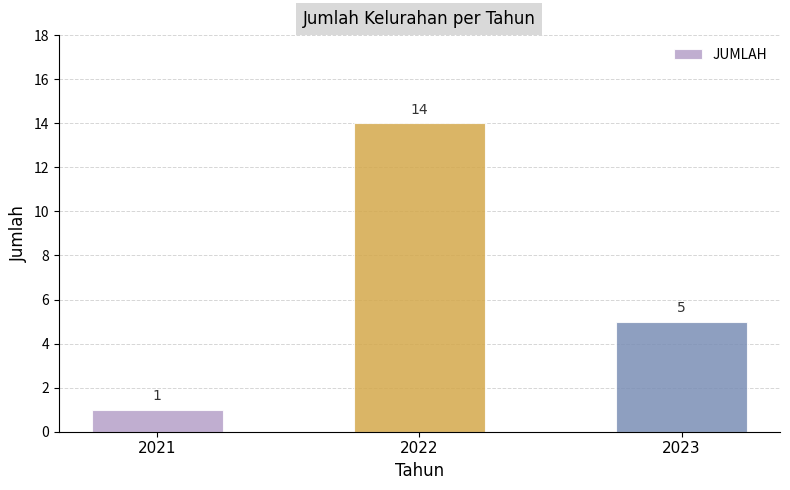

What is the value of the 2nd bar from the left?

14